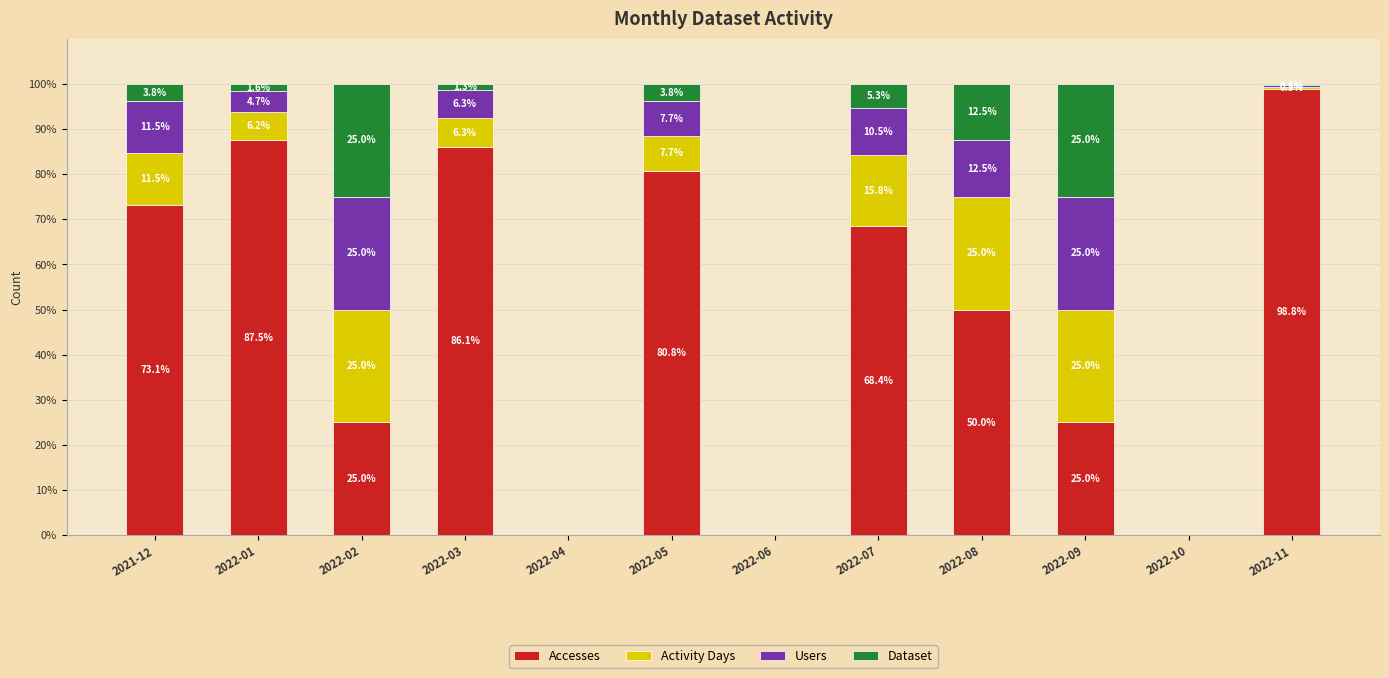

What are all the series names shown in the legend?

Accesses, Activity Days, Users, Dataset